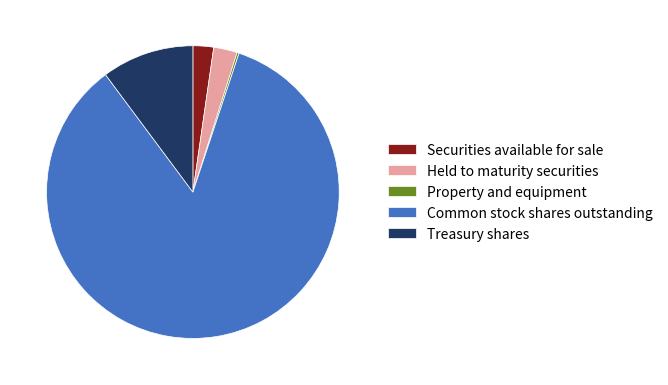

Which category accounts for the majority?

Common stock shares outstanding